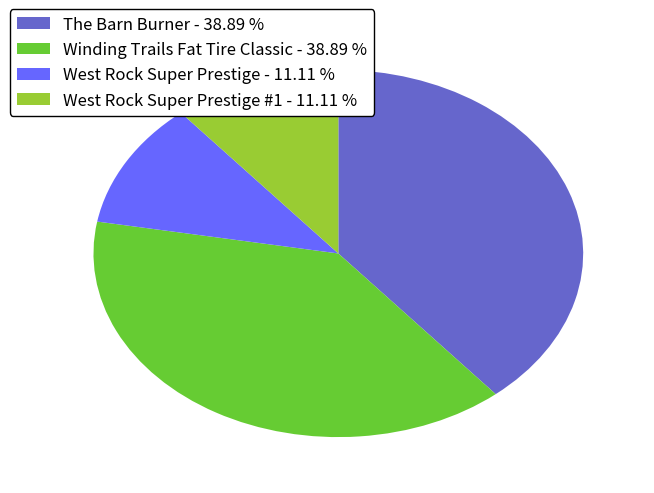

Is the sum of Winding Trails Fat Tire Classic - 38.89 % and The Barn Burner - 38.89 % greater than half?

Yes